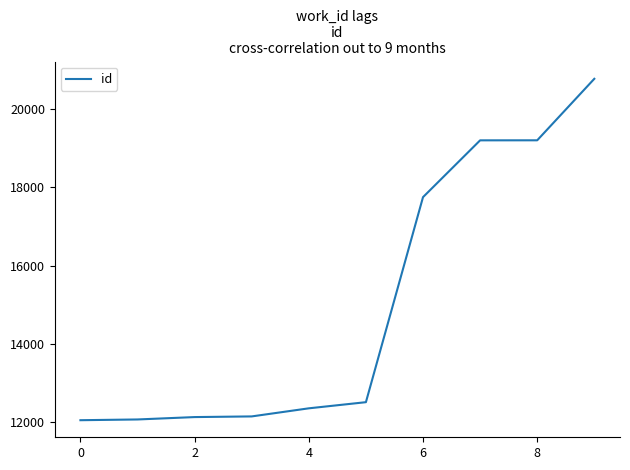

What is the greatest value displayed?

20776